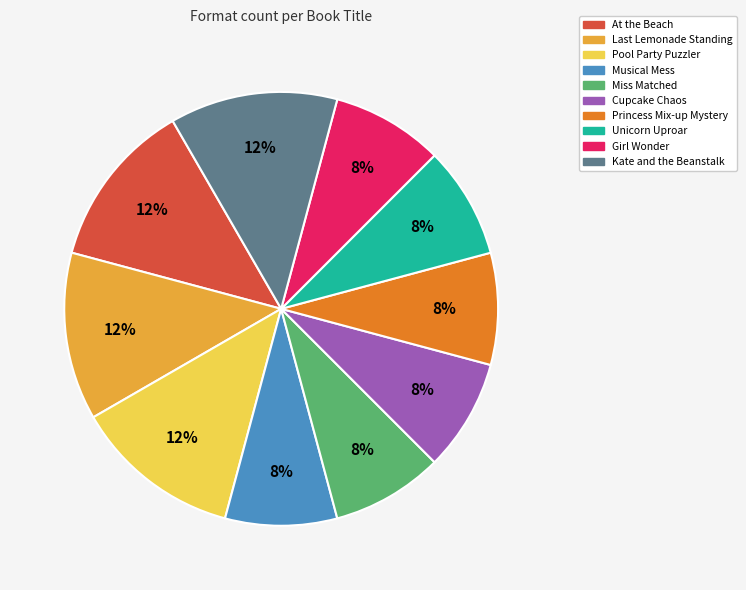

Is there a majority slice in this chart?

No